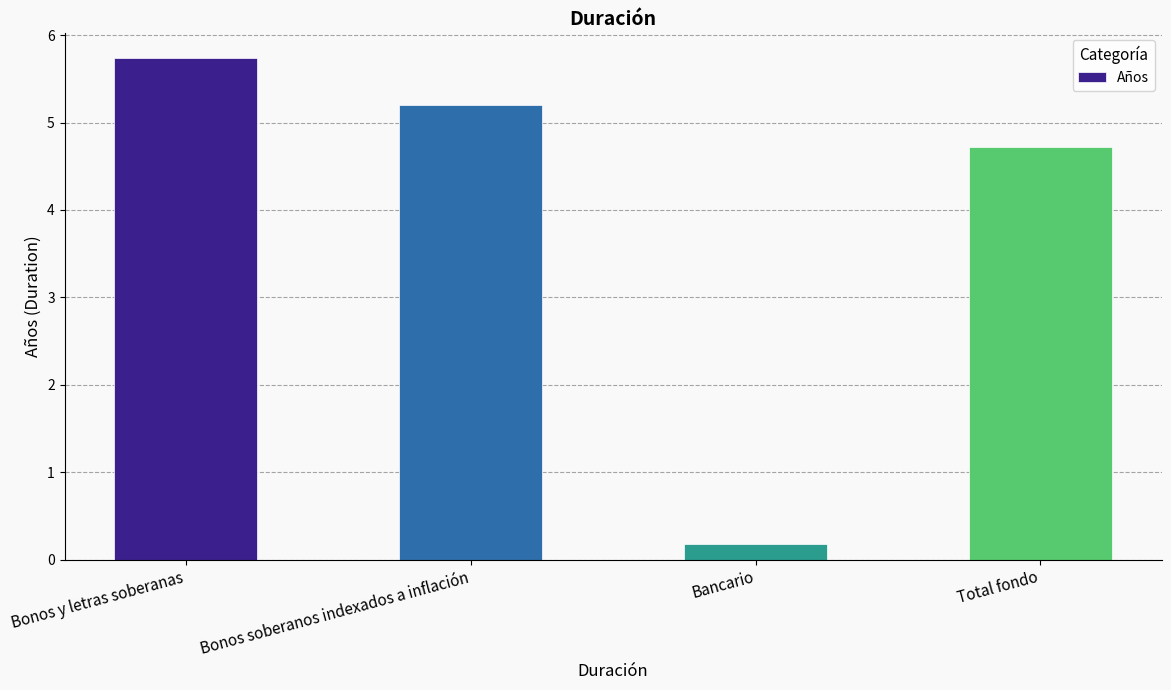

How many bars are there in total?

4